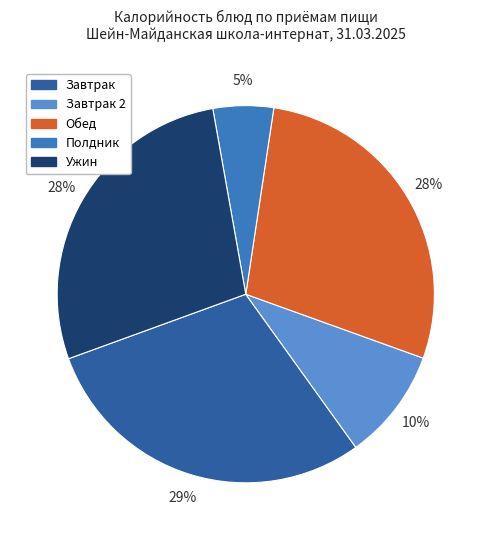

To the nearest percent, what is the difference between the largest and smallest slice percentages?

24%